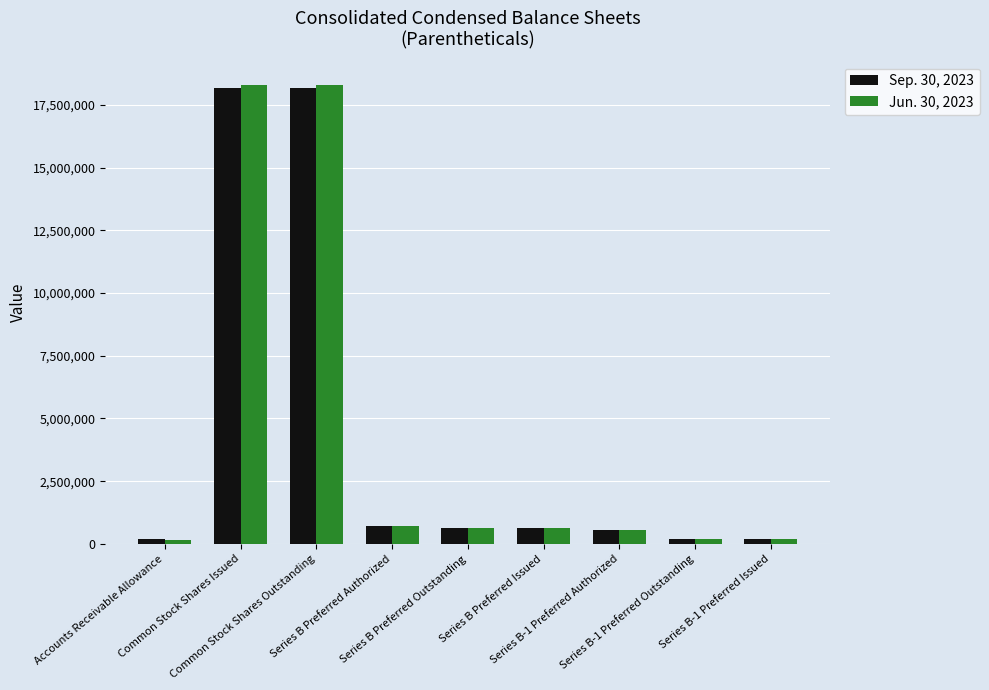

List the series in order of their peak value, highest first.

Jun. 30, 2023, Sep. 30, 2023